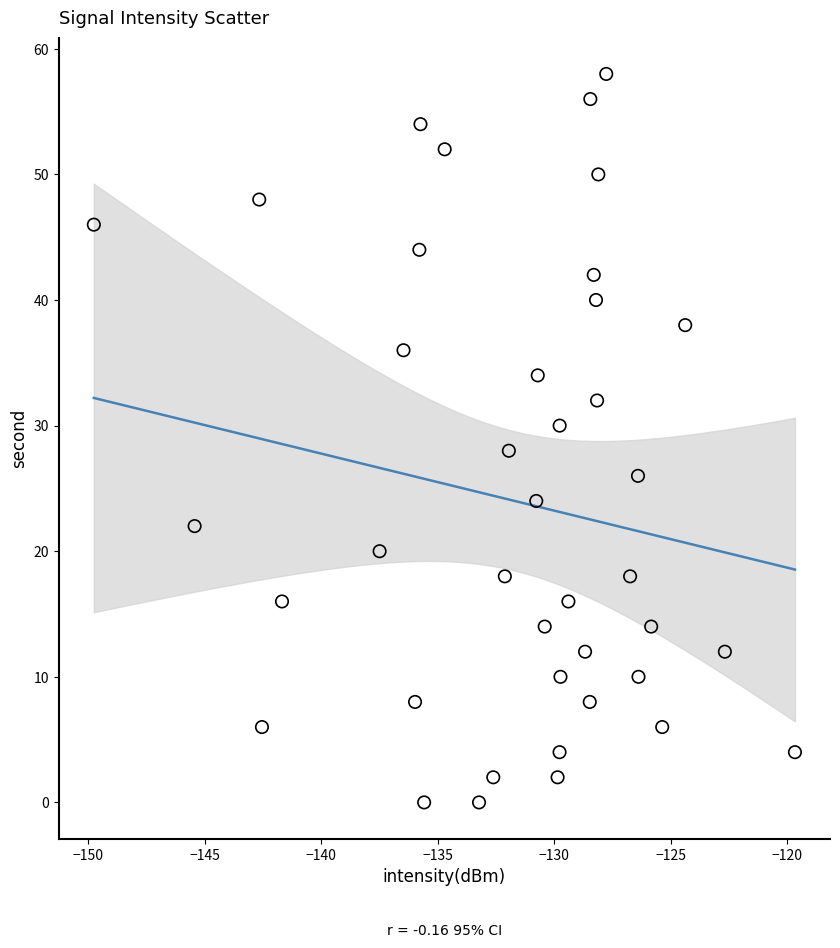

What is the range of Y values (max minus min)?

58